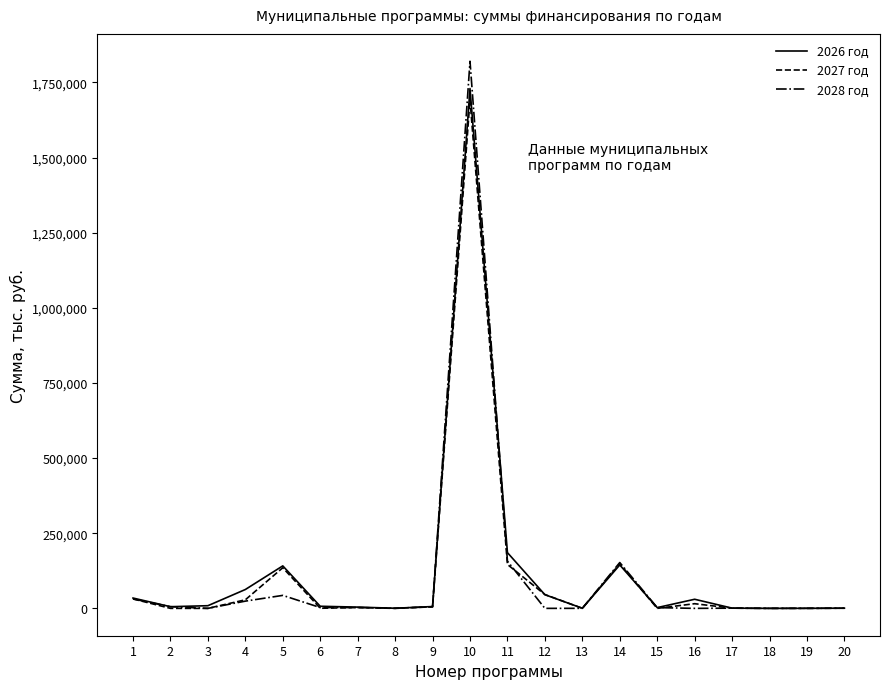

At which category is the sum across all series the highest?

10